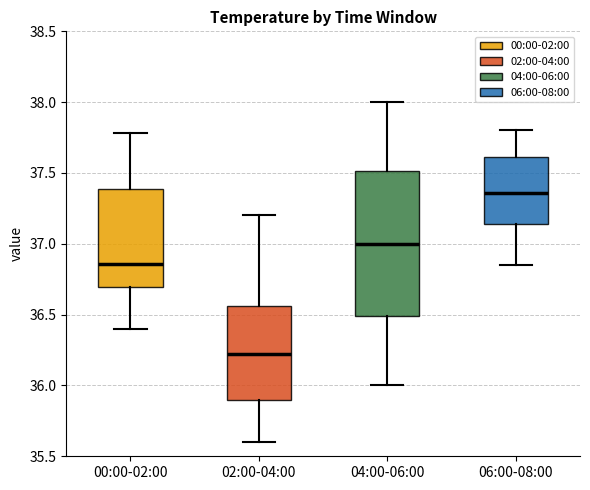

Which box is the tallest, from its lower edge to its upper edge?

04:00-06:00